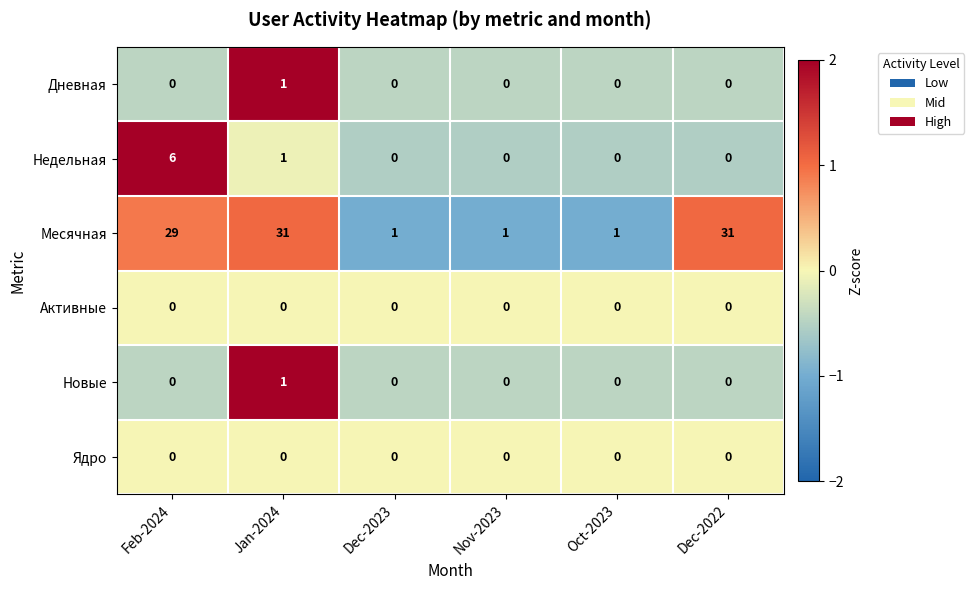

The Недельная series shows 6 at Feb-2024. True or false?

True